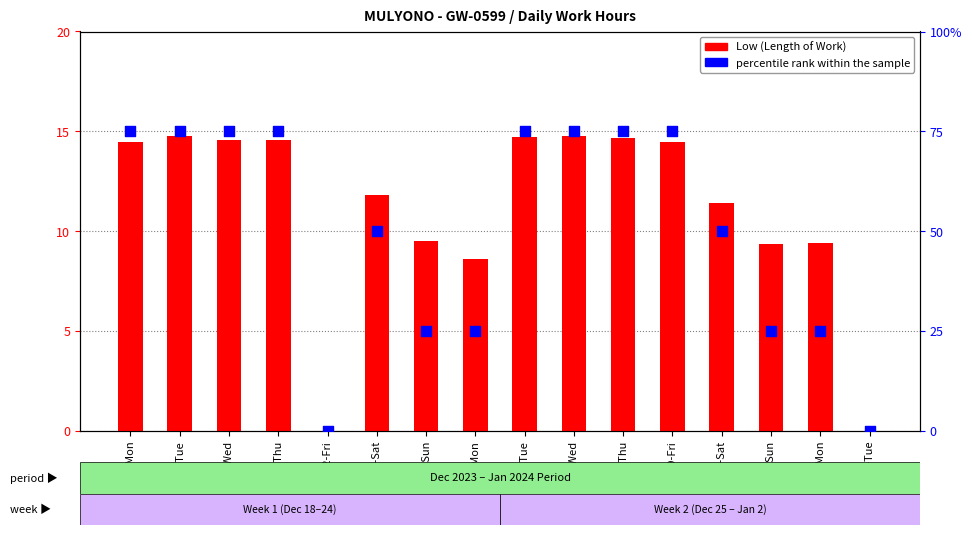

What are all the series names shown in the legend?

Low (Length of Work), percentile rank within the sample